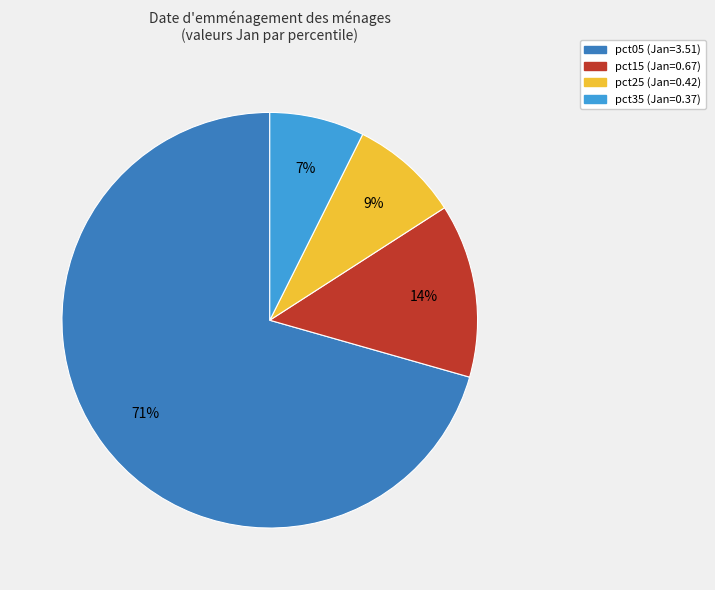

To the nearest percent, what is the difference between the largest and smallest slice percentages?

63%